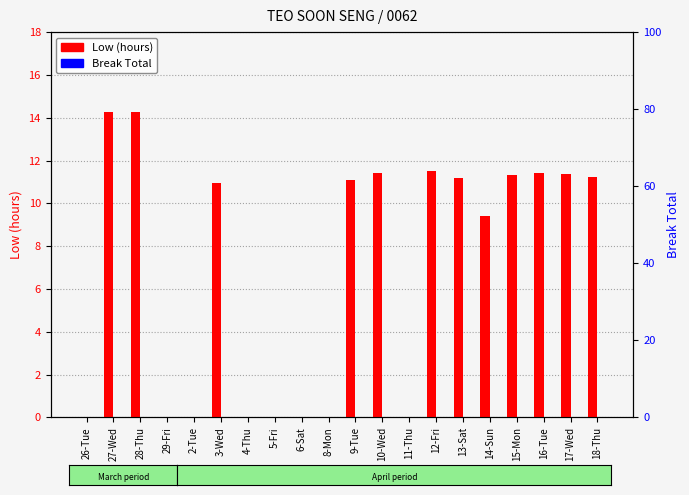

What is the label of the 14th bar from the left?

12-Fri